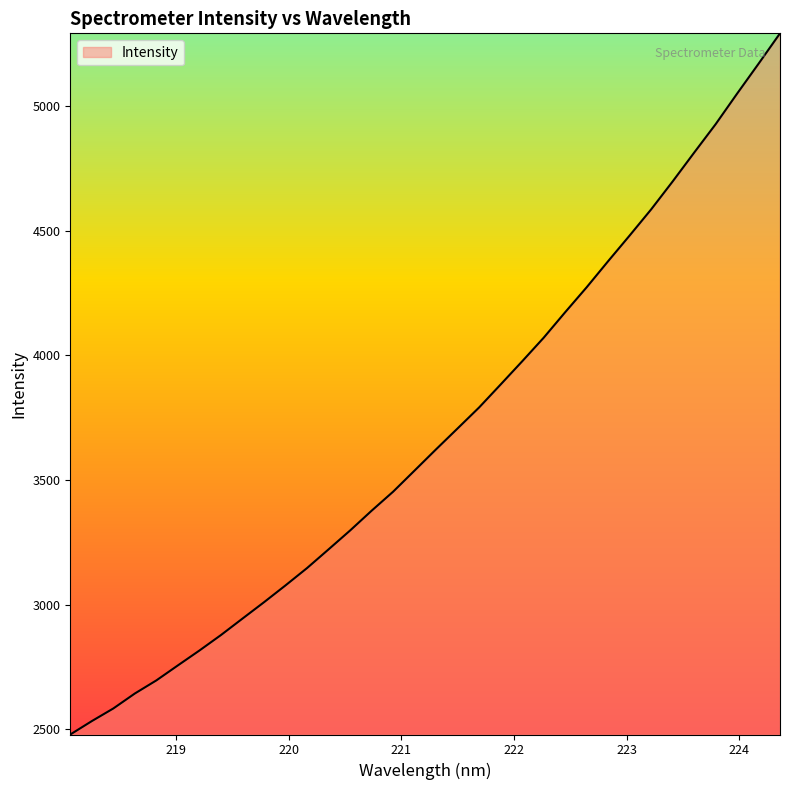

What is the smallest value displayed?

2479.6